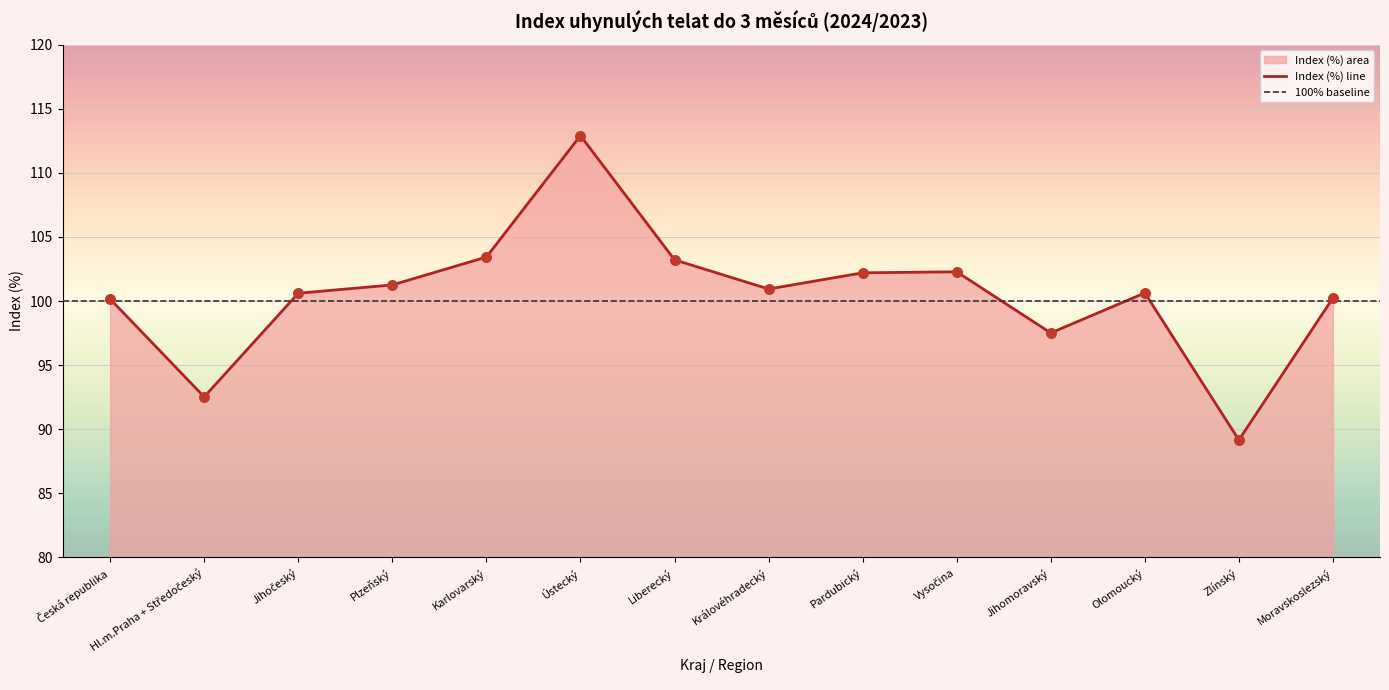

What is the ratio of the value at Jihočeský to the value at Karlovarský?

1.0